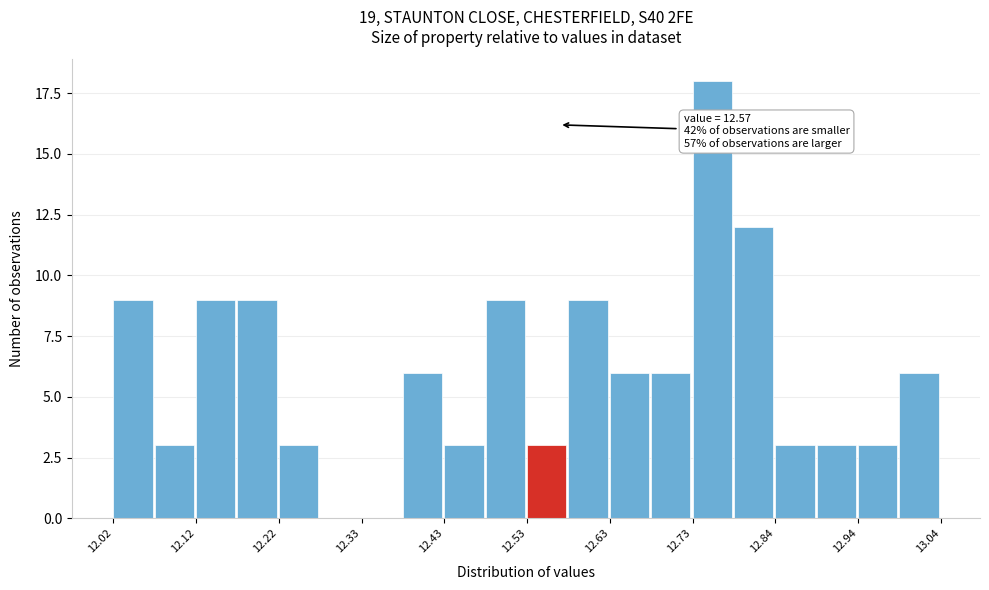

Read against the x-axis, roughly where is the centre of the tallest bar?

12.76